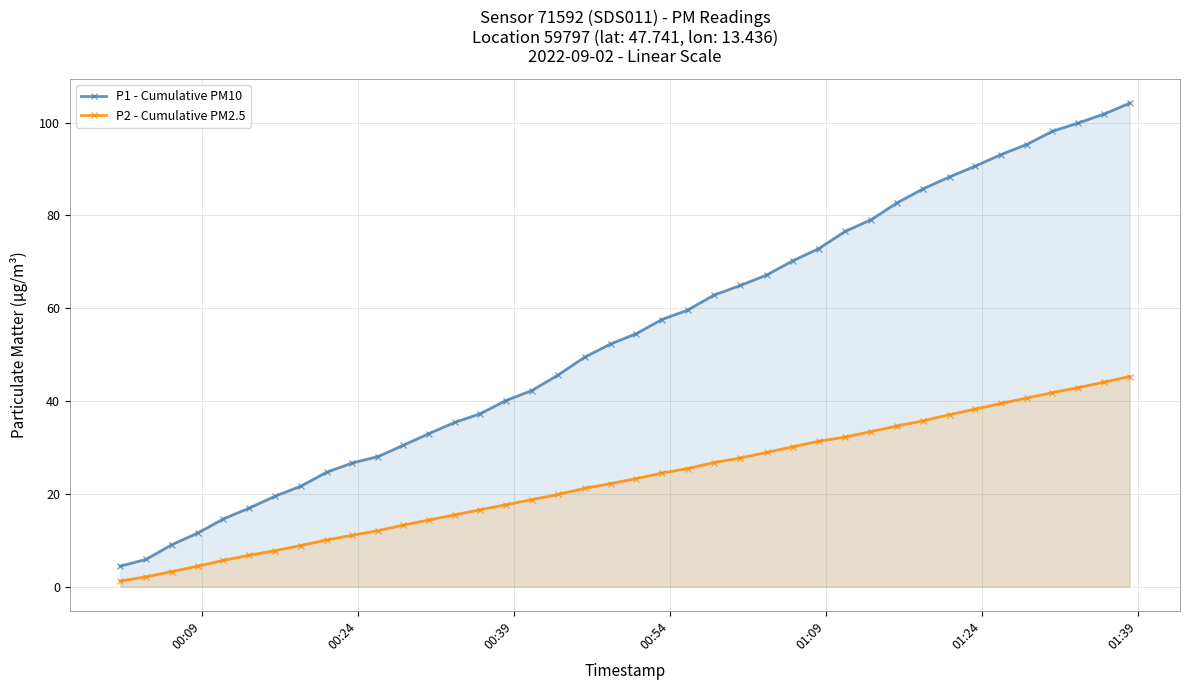

Which series has the widest spread of values?

P1 - Cumulative PM10